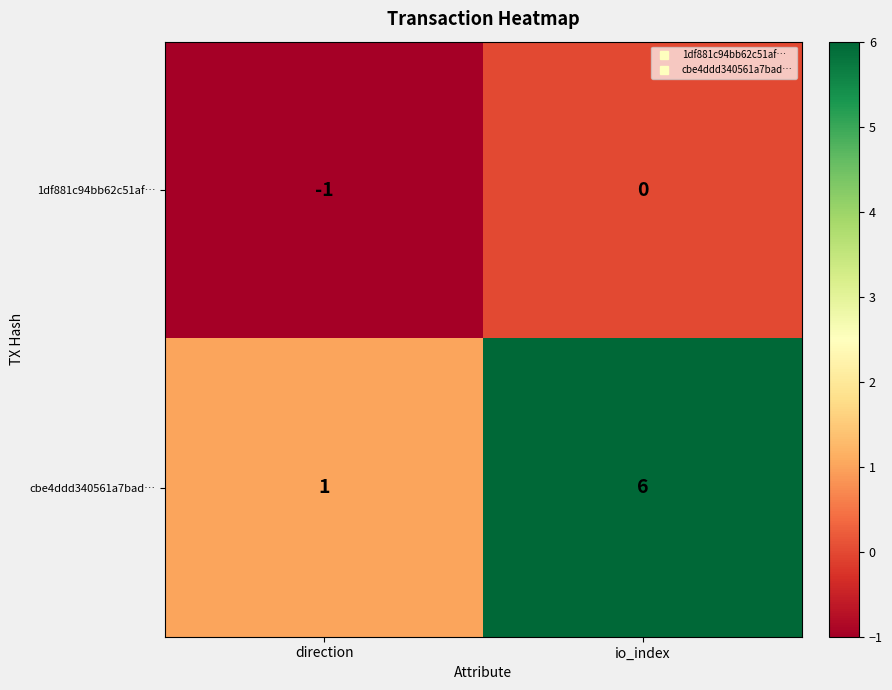

Which label corresponds to the largest value in the chart?

io_index